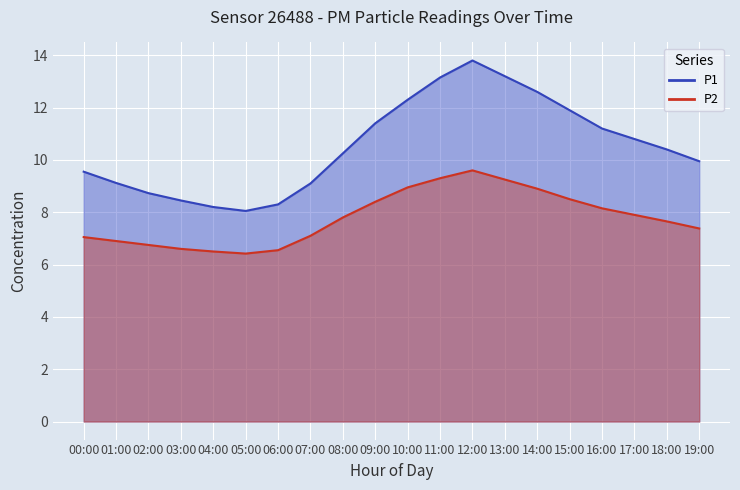

True or false: P2 and P1 intersect in this chart.

False